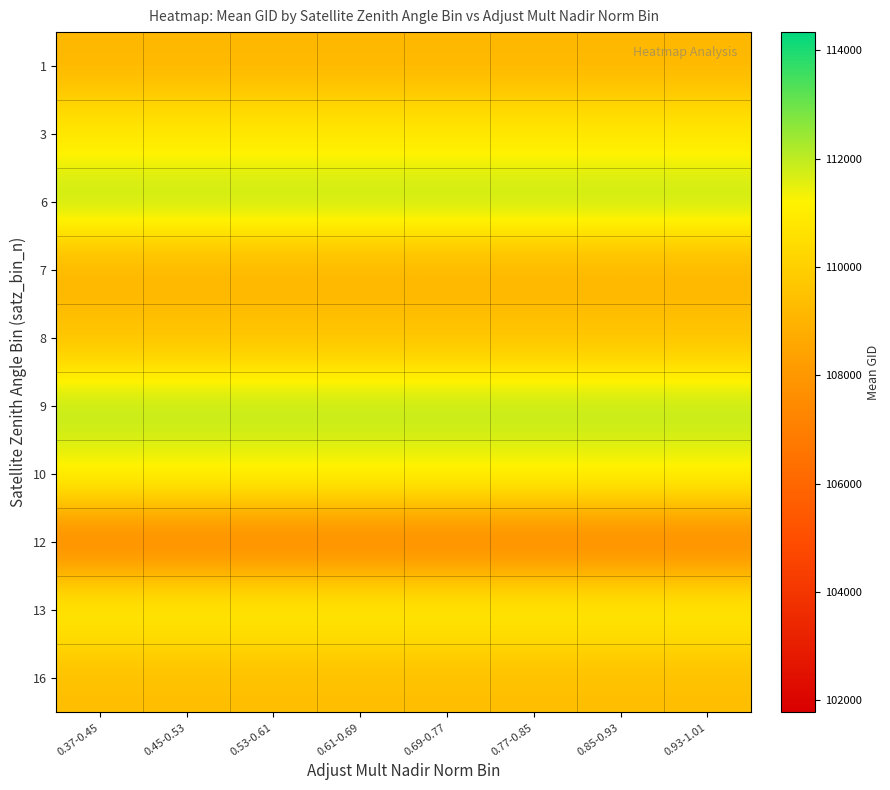

How many data points does each series have?

8